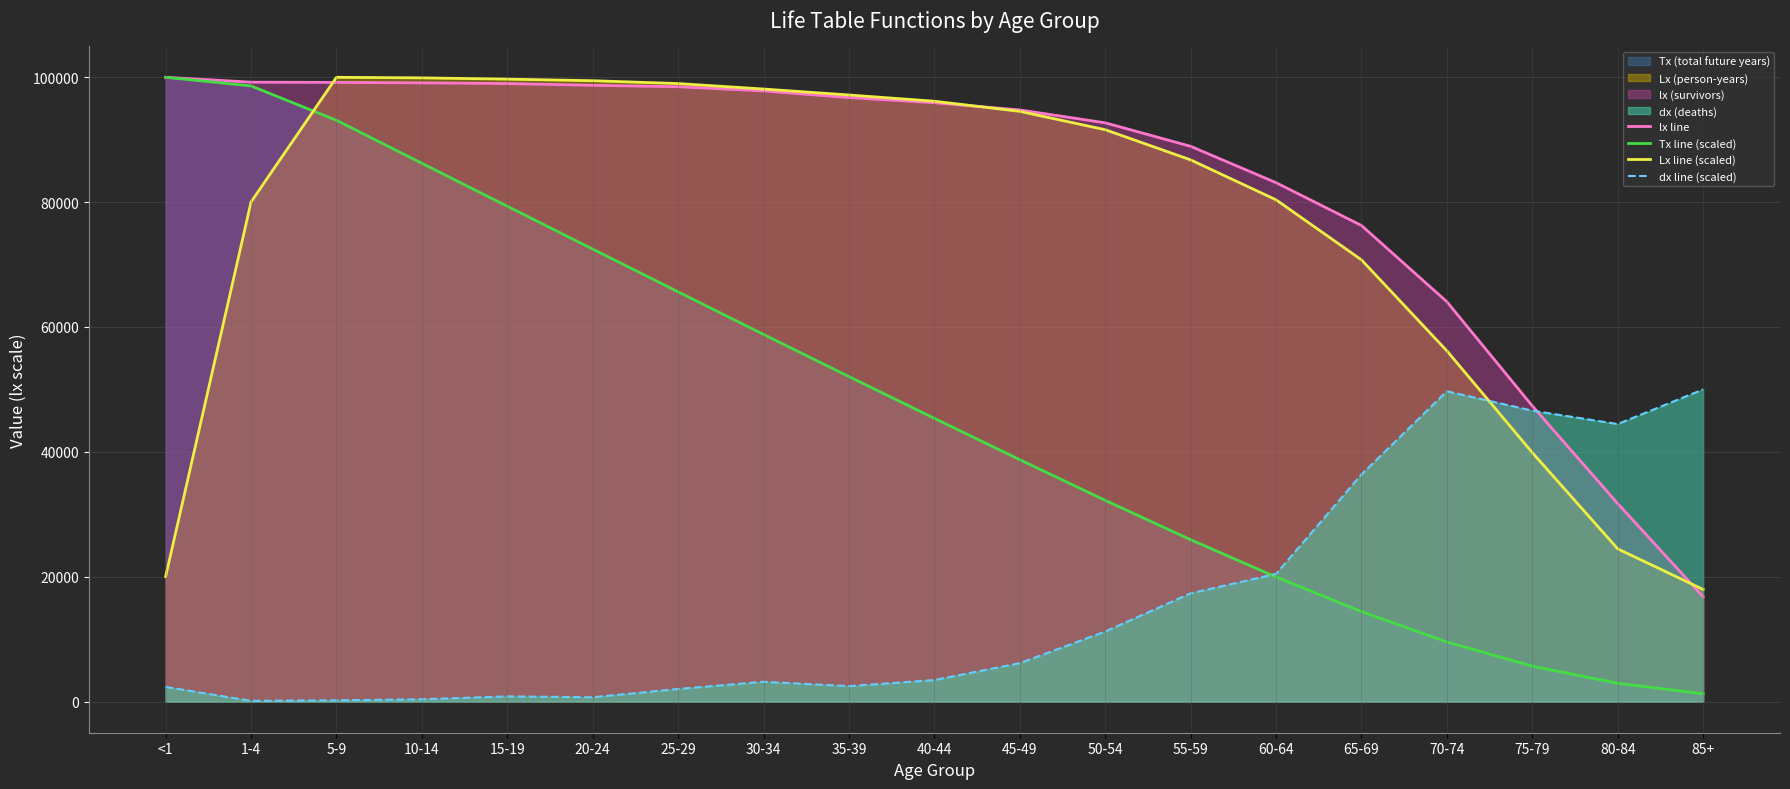

Between 25-29 and 60-64, which series saw the biggest shift?

Tx line (scaled)